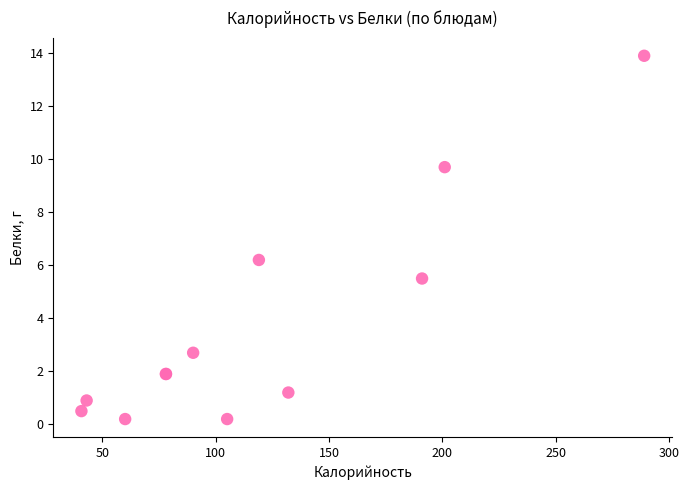

What Y value in the scatter plot is closest to 7?

6.2